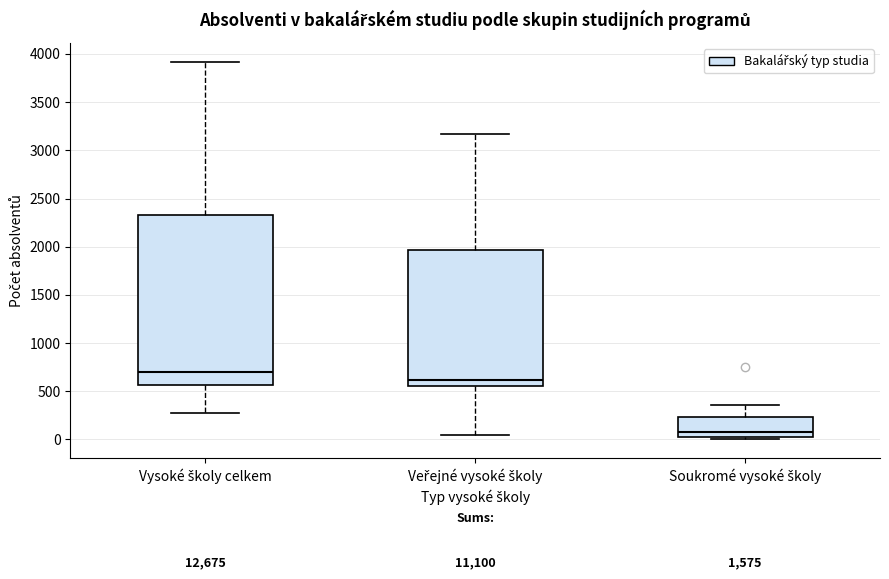

Reading left to right, read every box against the y-axis: the position of its median line, the range the box covers, and the ends of its whiskers. The values are not printed on the chart, so give them approximately, as read against the axis.

Vysoké školy celkem: median 700, box 550 to 2350, whiskers 250 to 3900
Veřejné vysoké školy: median 600, box 550 to 1950, whiskers 50 to 3150
Soukromé vysoké školy: median 100, box 0 to 250, whiskers 0 (just below the box's lower edge) to 350